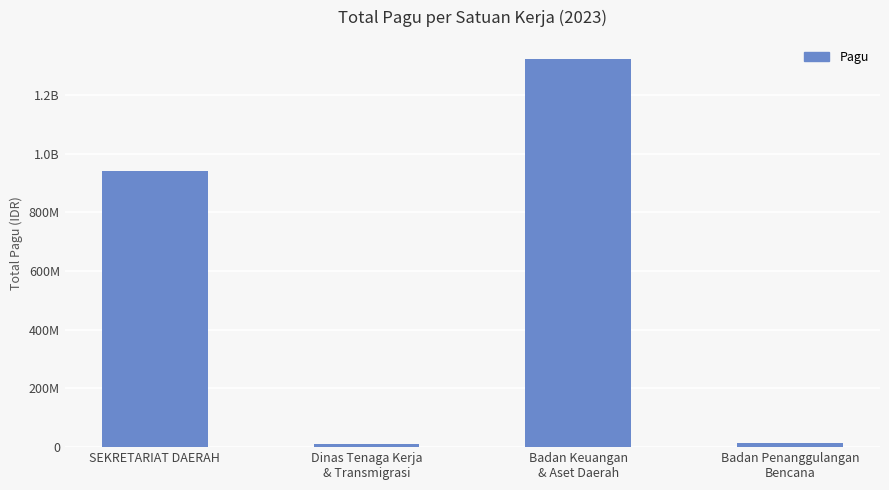

What is the value of the 1st bar from the left?

939943000